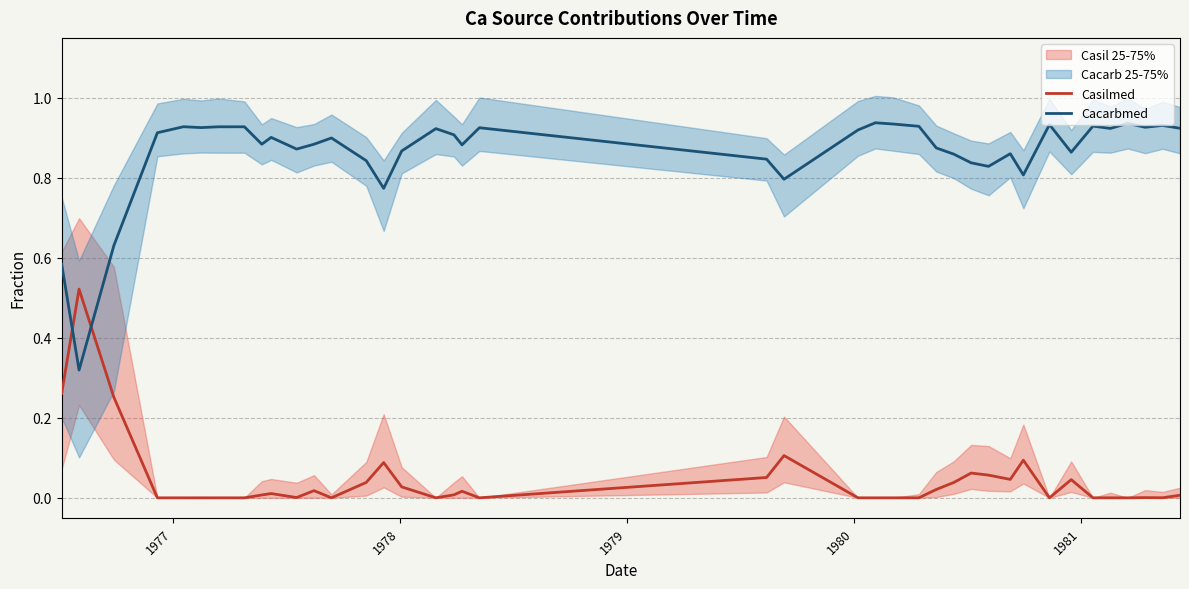

How many times do Cacarbmed and Casilmed cross each other?

2